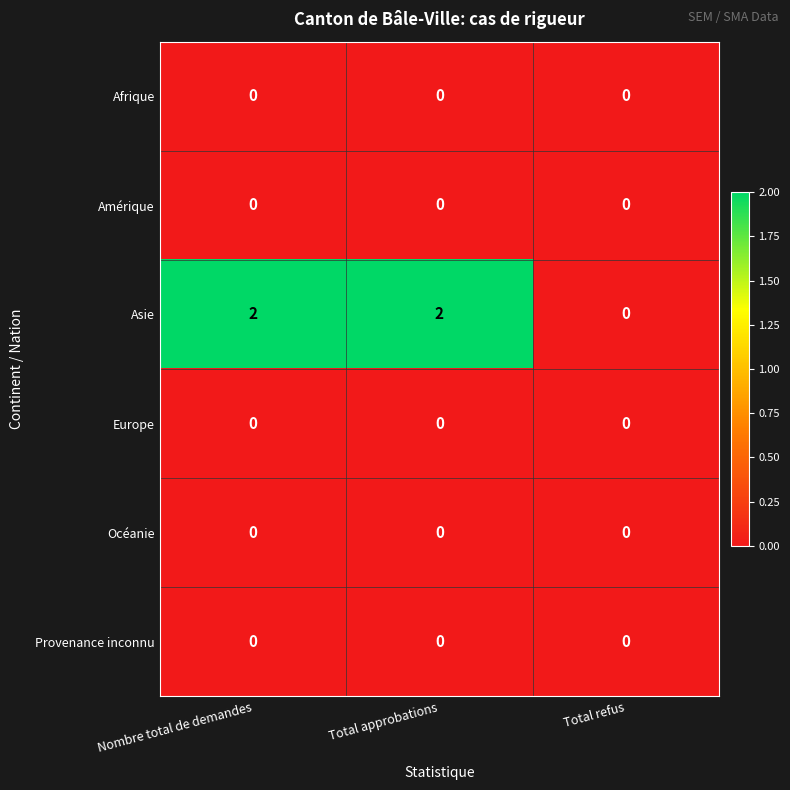

What is the spread (max minus min) of values at Nombre total de demandes?

2